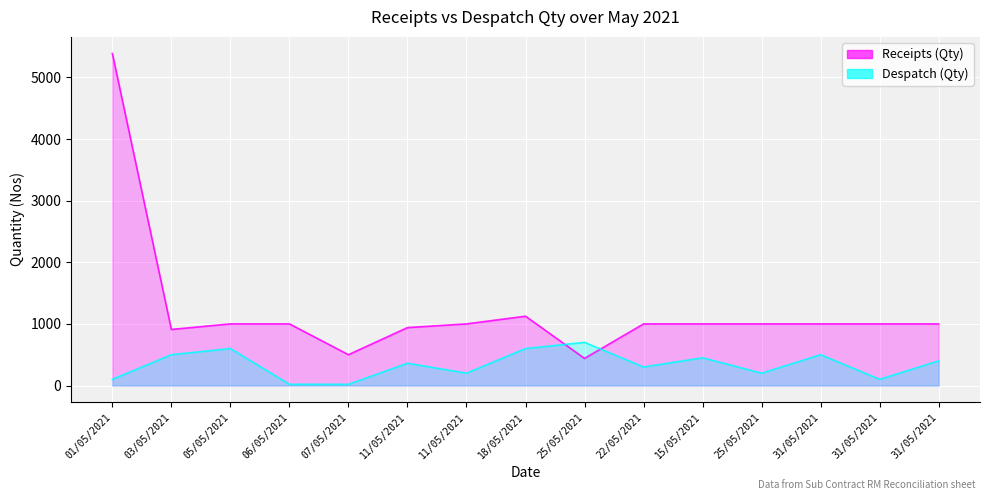

True or false: Receipts (Qty) has a value of 550 at 31/05/2021.

False